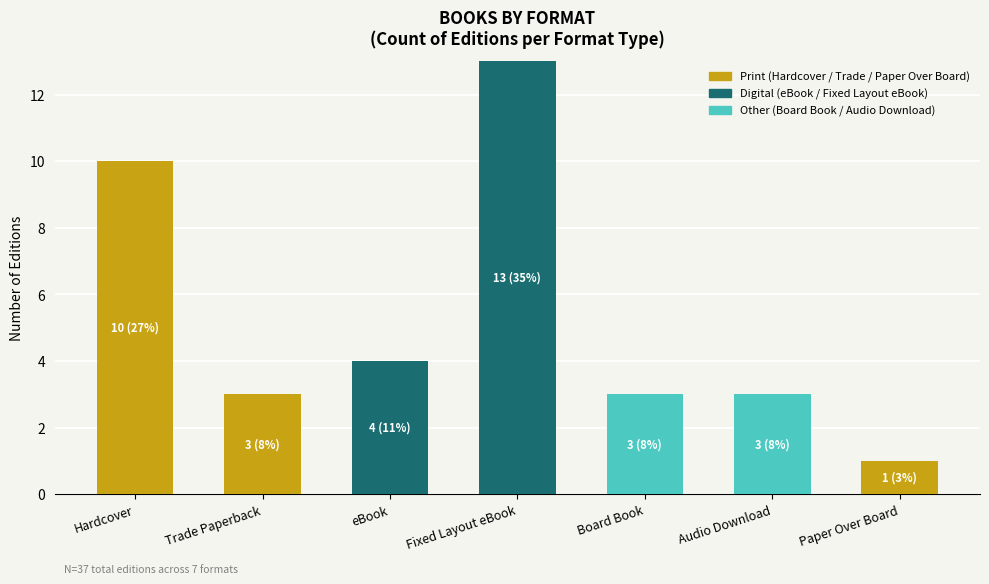

At which category is the sum across all series the highest?

Fixed Layout eBook